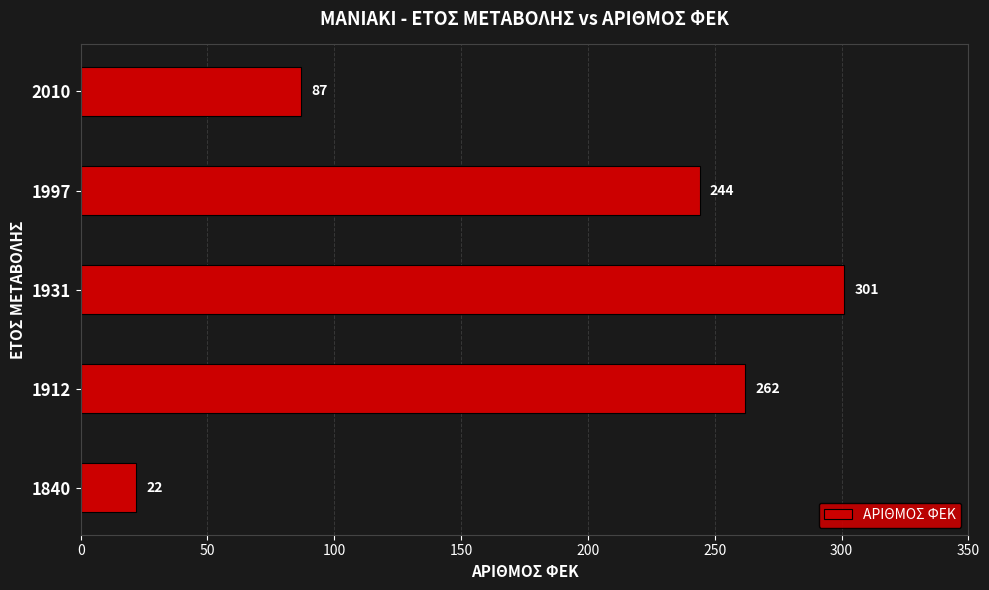

Which has a higher value, 1931 or 1912?

1931